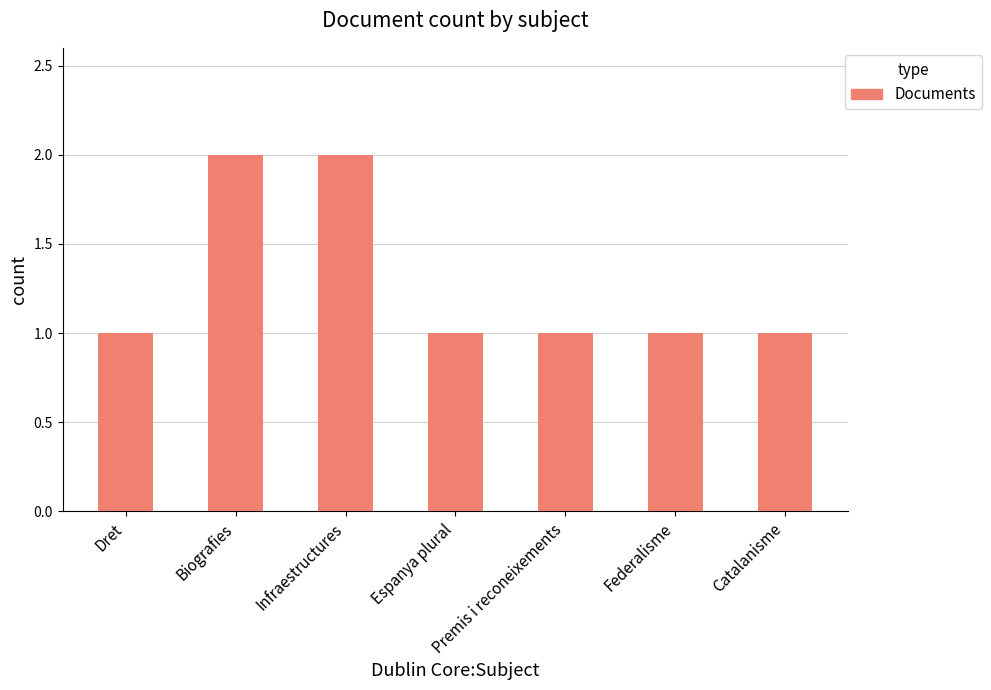

Reading left to right, what are all the values shown in this chart?

1	2	2	1	1	1	1